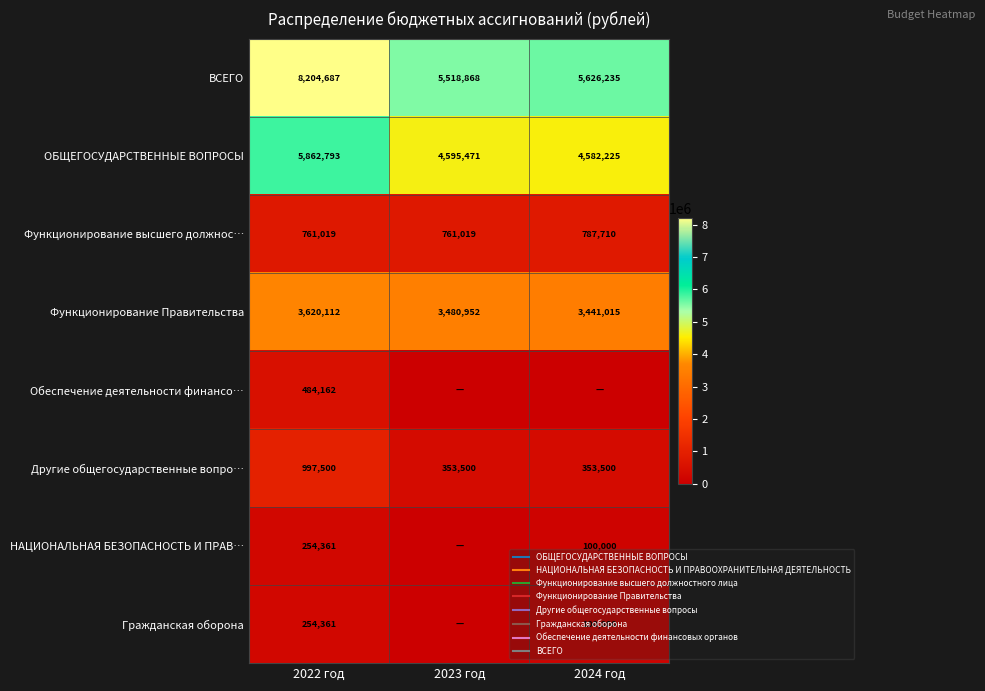

Which has a higher value, 2024 год or 2023 год?

2024 год